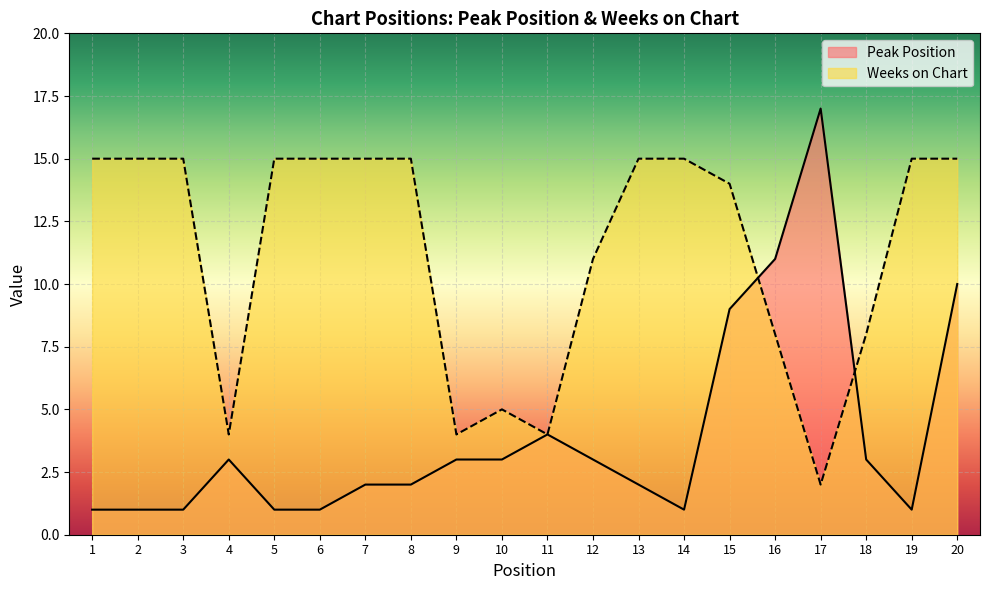

What is the value of the Peak Position point at the 20th from the left?

10